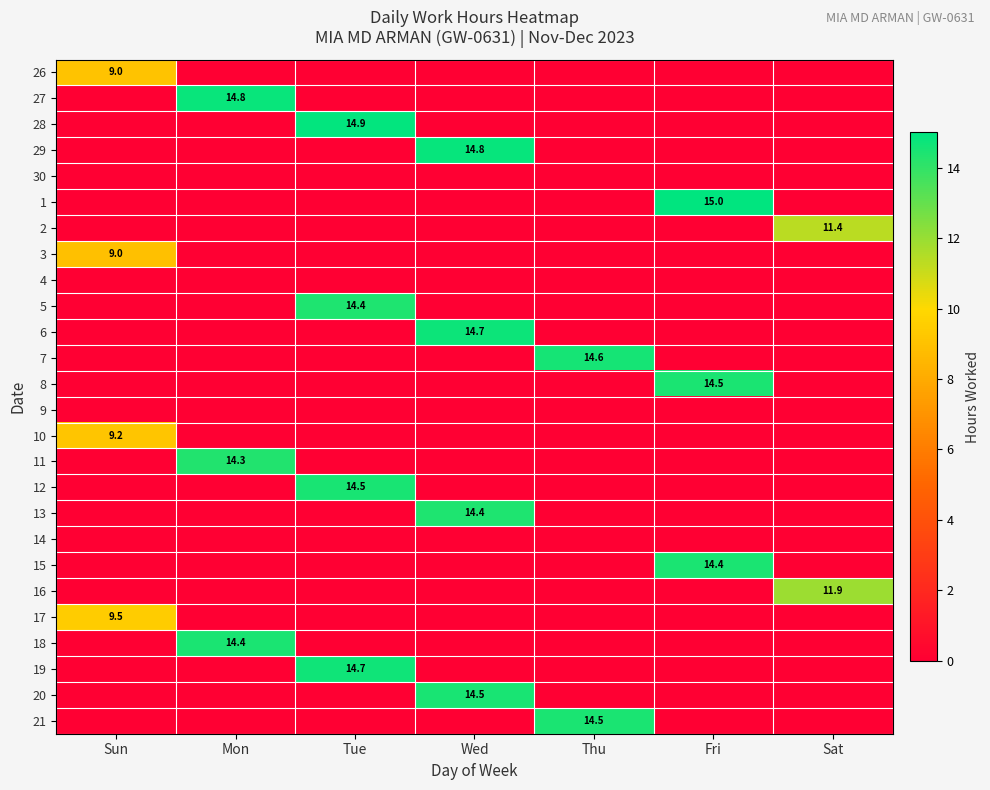

At how many categories does at least one series exceed 6?

7